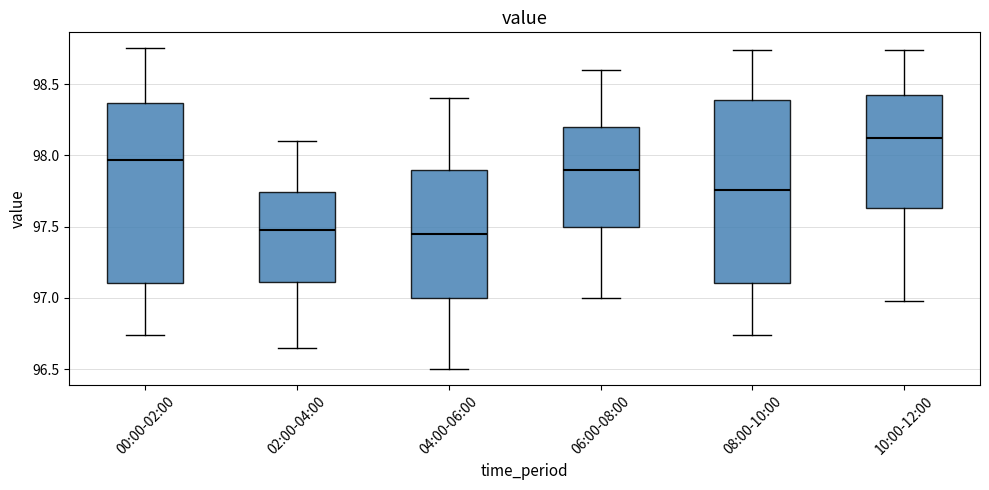

Reading left to right, transcribe this box plot: for each box, give where its median line is, the range the box spans, and where its two whiskers end, as read against the y-axis. The values are not printed on the chart, so give them approximately, as read against the axis.

00:00-02:00: median 97.95, box 97.10 to 98.35, whiskers 96.75 to 98.75
02:00-04:00: median 97.50, box 97.10 to 97.75, whiskers 96.65 to 98.10
04:00-06:00: median 97.45, box 97.00 to 97.90, whiskers 96.50 to 98.40
06:00-08:00: median 97.90, box 97.50 to 98.20, whiskers 97.00 to 98.60
08:00-10:00: median 97.75, box 97.10 to 98.40, whiskers 96.75 to 98.75
10:00-12:00: median 98.10, box 97.65 to 98.45, whiskers 97.00 to 98.75